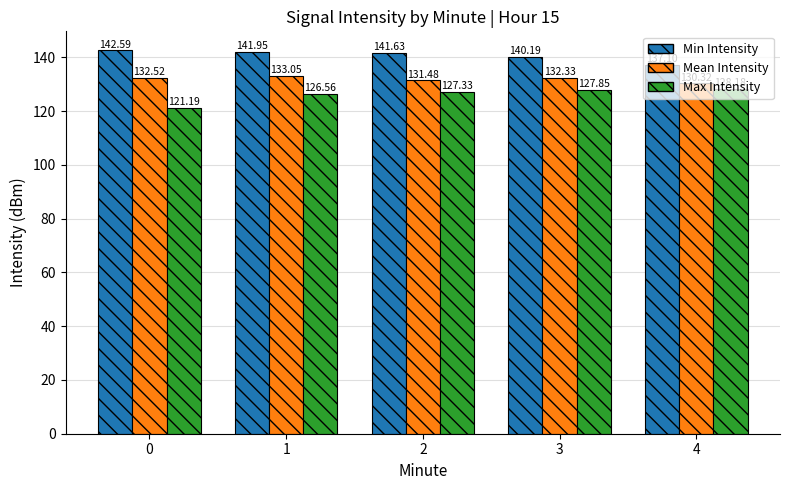

What is the difference between the Min Intensity values at 1 and 3?

1.8